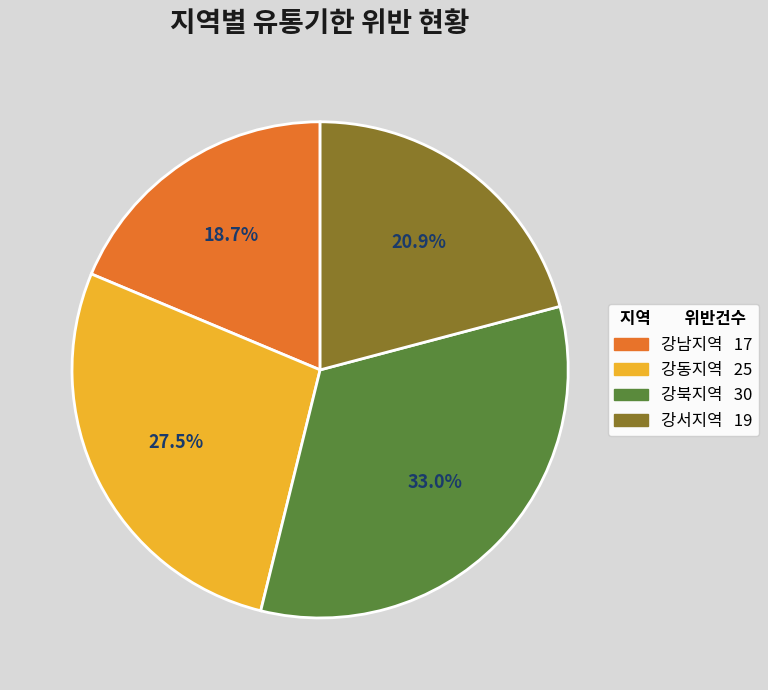

Combined, what portion of the pie is 강동지역 and 강북지역?

60.4%